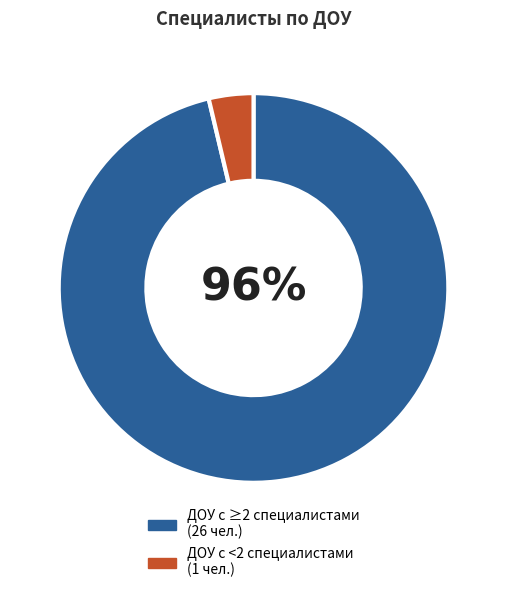

How many segments does this pie chart have?

2